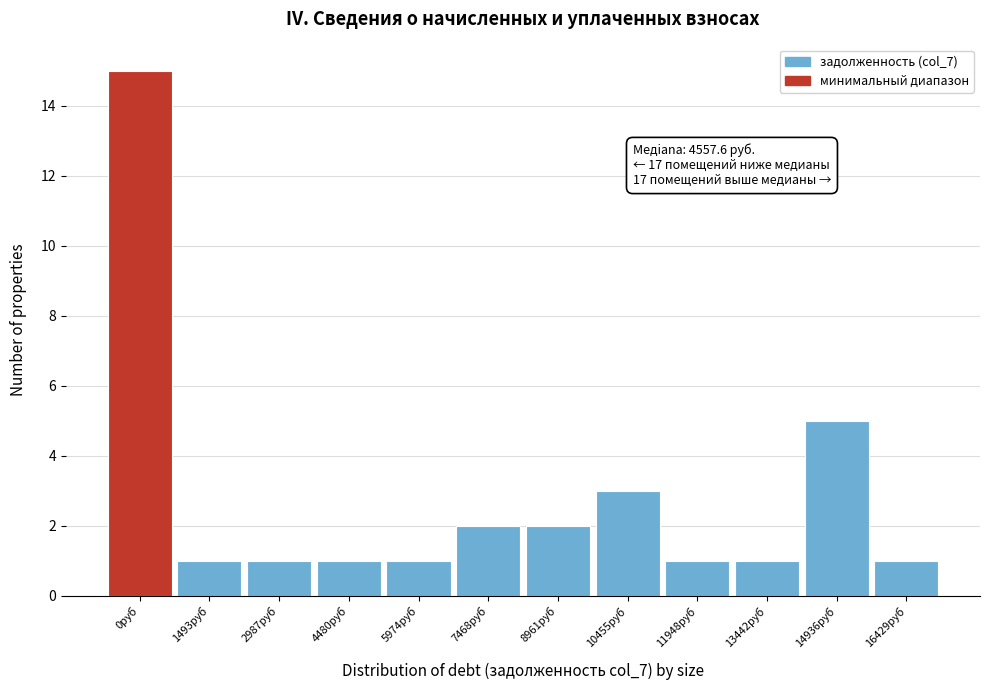

Reading left to right, extract all data points from this chart.

0руб=15	1493руб=1	2987руб=1	4480руб=1	5974руб=1	7468руб=2	8961руб=2	10455руб=3	11948руб=1	13442руб=1	14936руб=5	16429руб=1